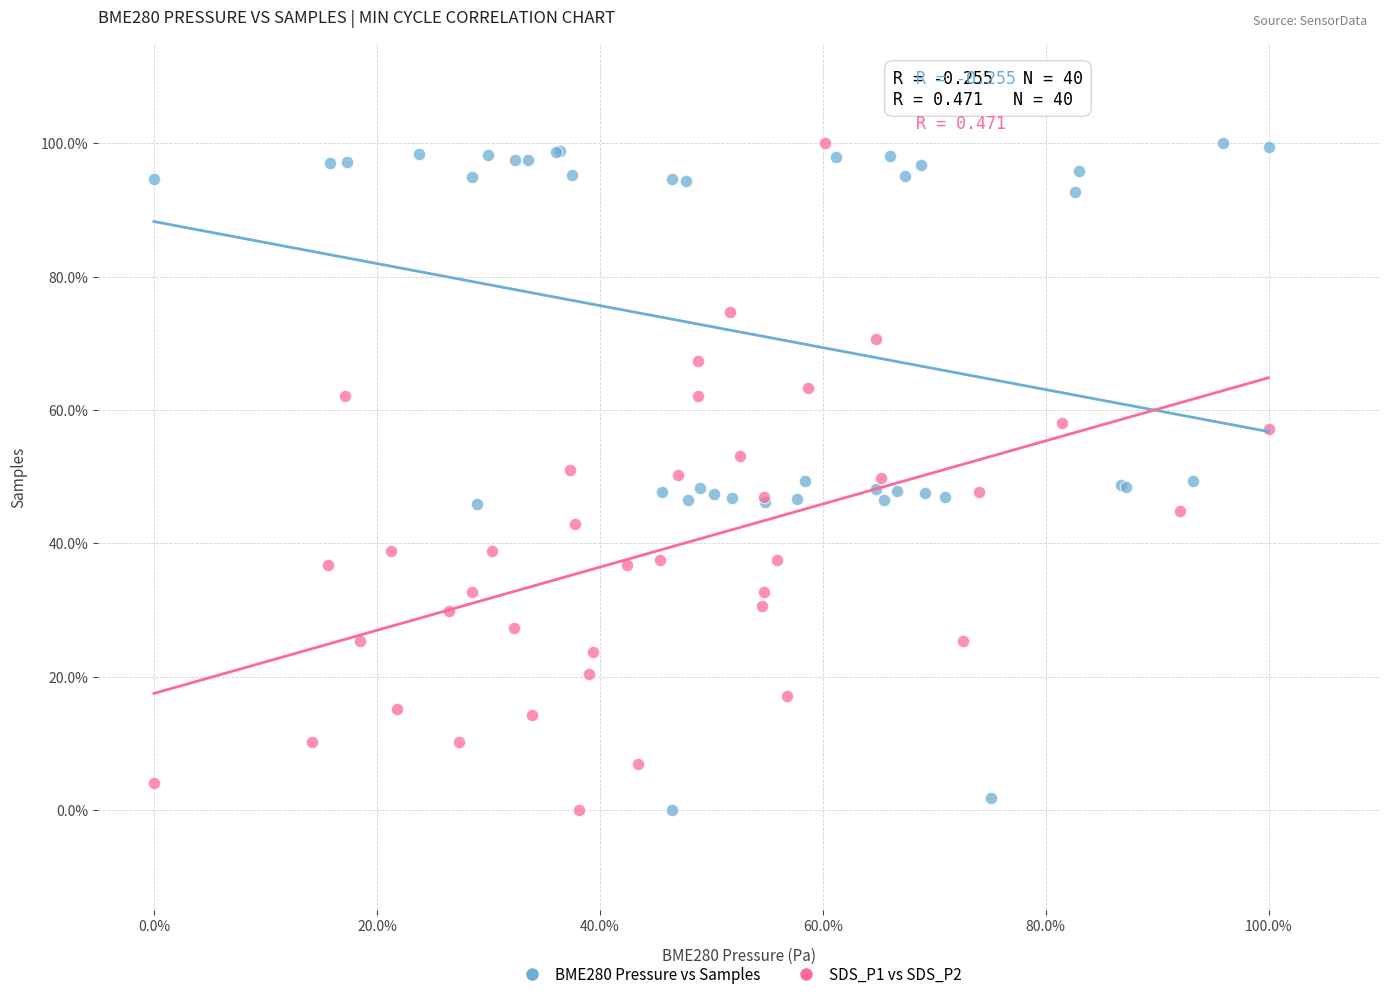

What are all the series names shown in the legend?

BME280 Pressure vs Samples, SDS_P1 vs SDS_P2